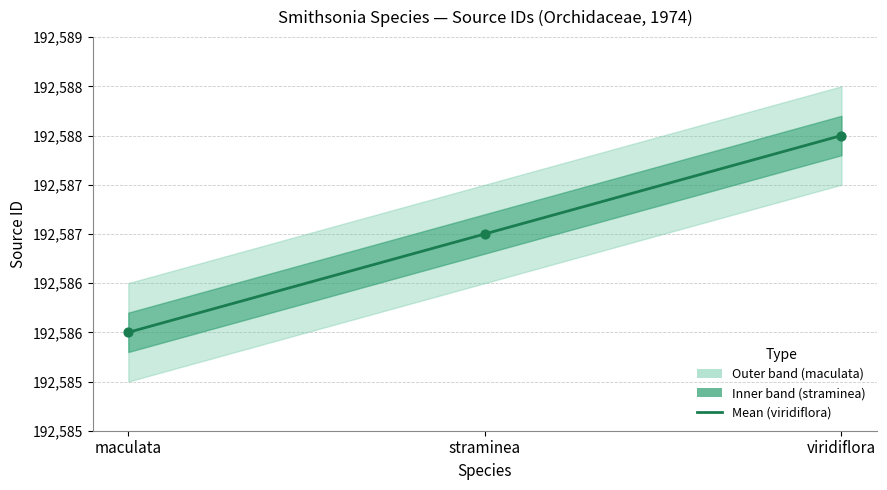

Approximately how many times larger is the value at viridiflora compared to straminea?

1.0